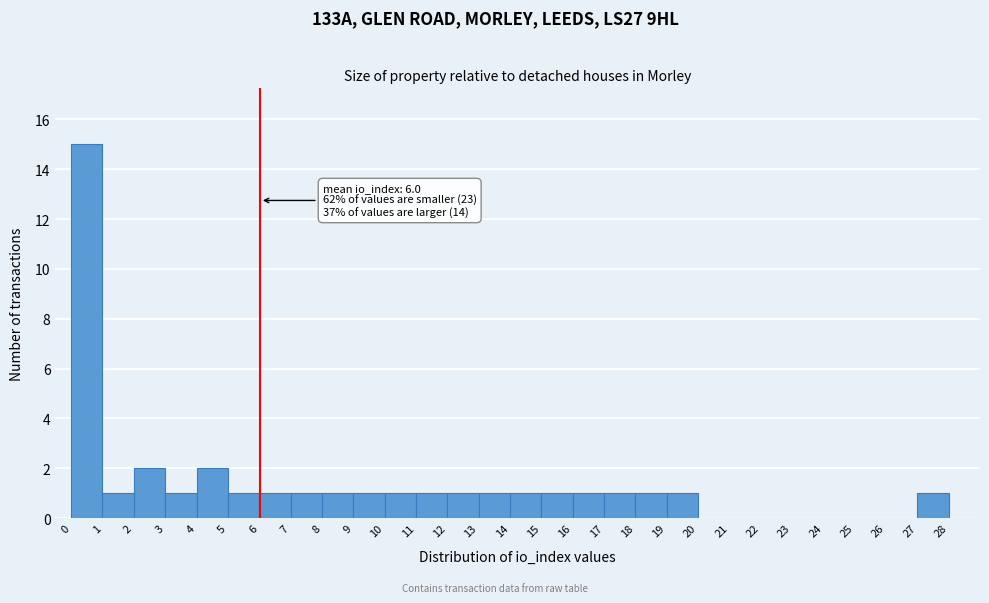

Which range on the x-axis has the tallest bar?

0 to 1